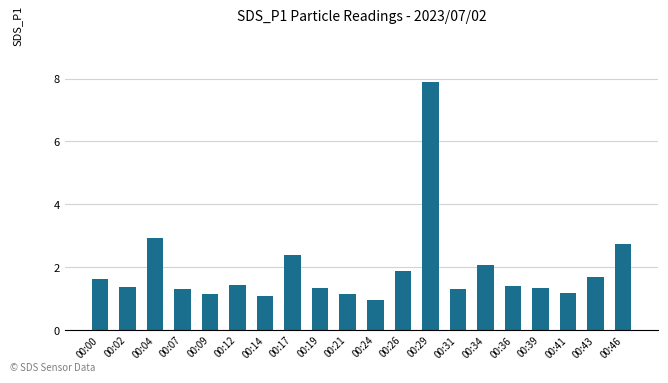

Which has a higher value, 00:00 or 00:07?

00:00